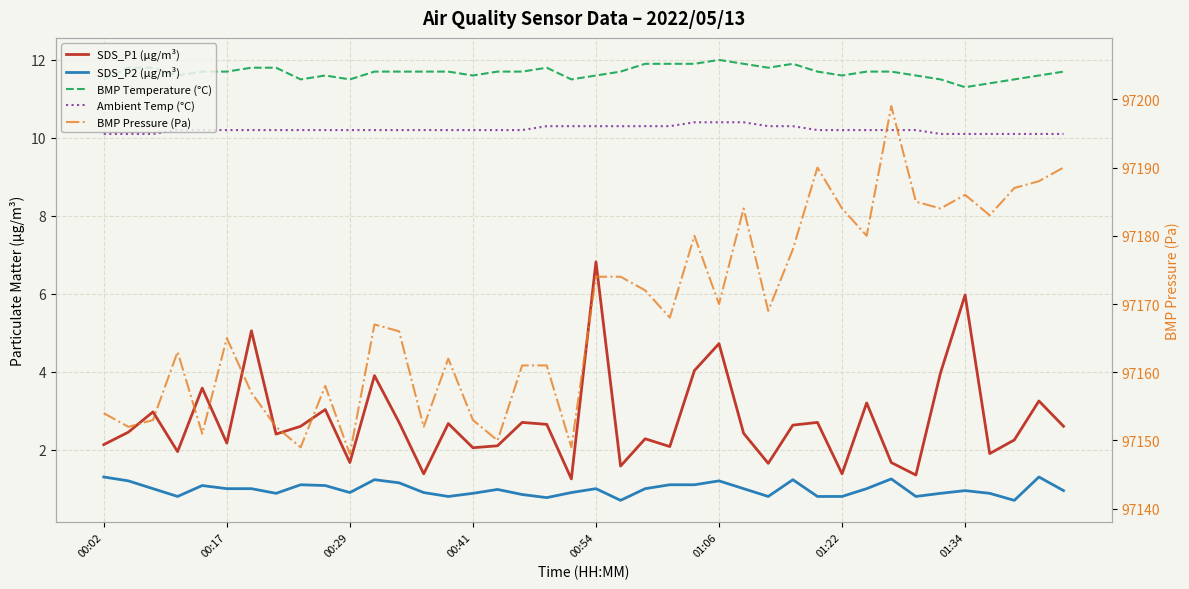

Rank the series by their maximum value, from lowest to highest.

SDS_P2 (µg/m³), SDS_P1 (µg/m³), Ambient Temp (°C), BMP Temperature (°C), BMP Pressure (Pa)